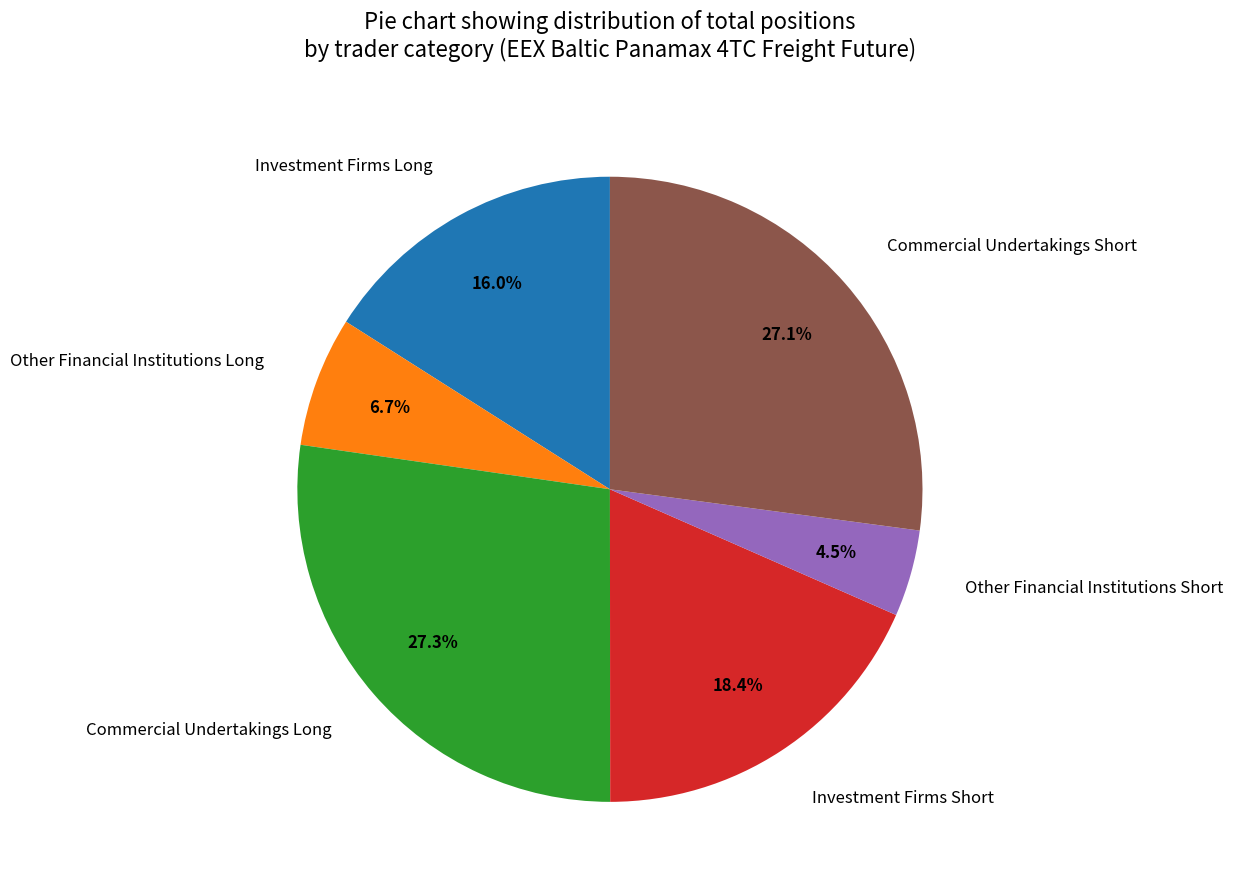

Is it true that Investment Firms Long is 23% of the pie?

False